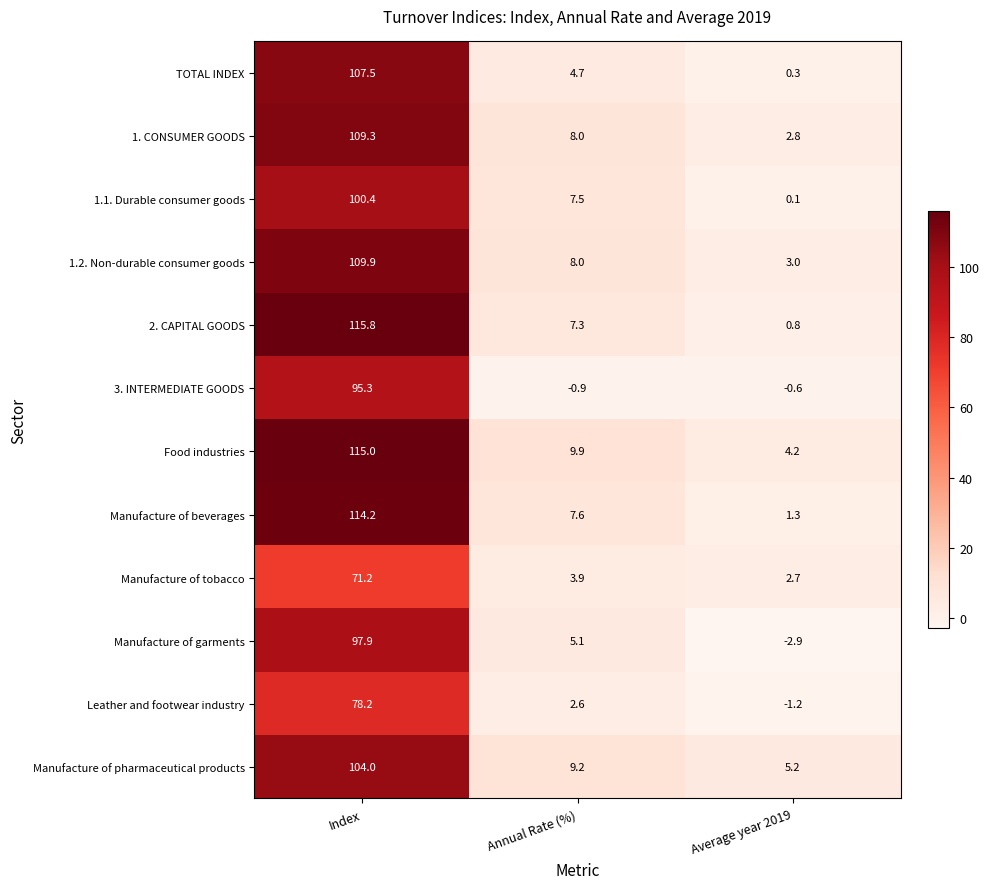

How many positive values does the 3. INTERMEDIATE GOODS series have?

1